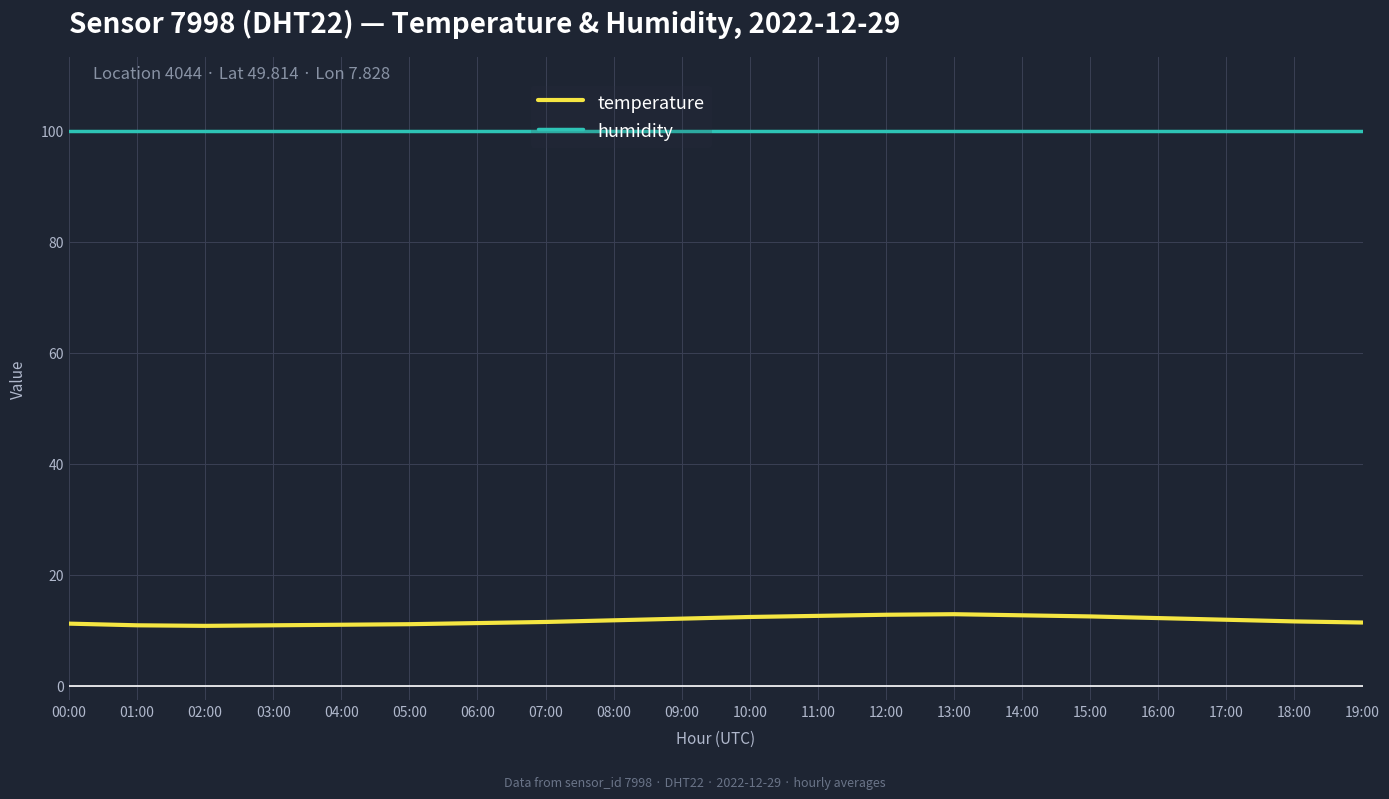

Rank the series by their average value, from highest to lowest.

humidity, temperature